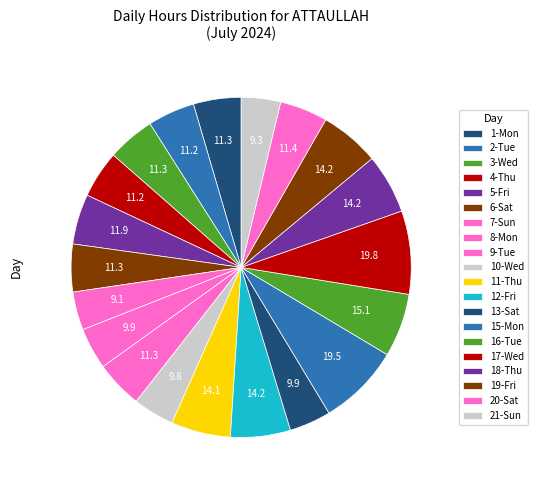

To the nearest percent, what portion does 12-Fri represent?

6%